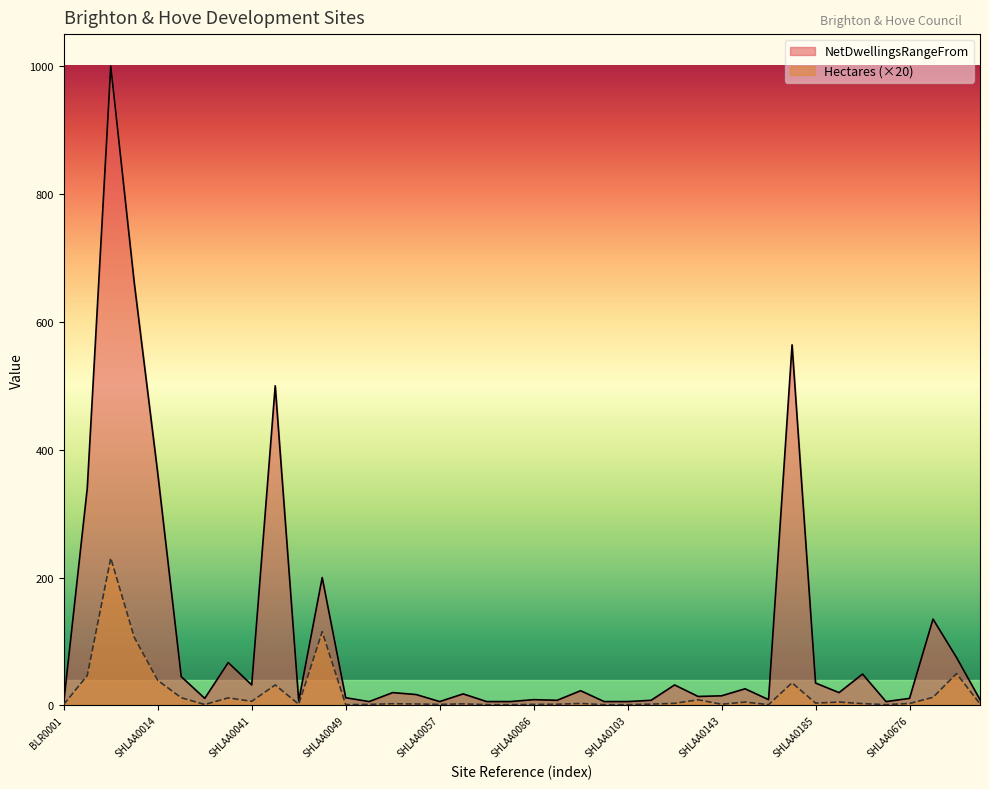

At which category is the sum across all series the highest?

SHLAA0003